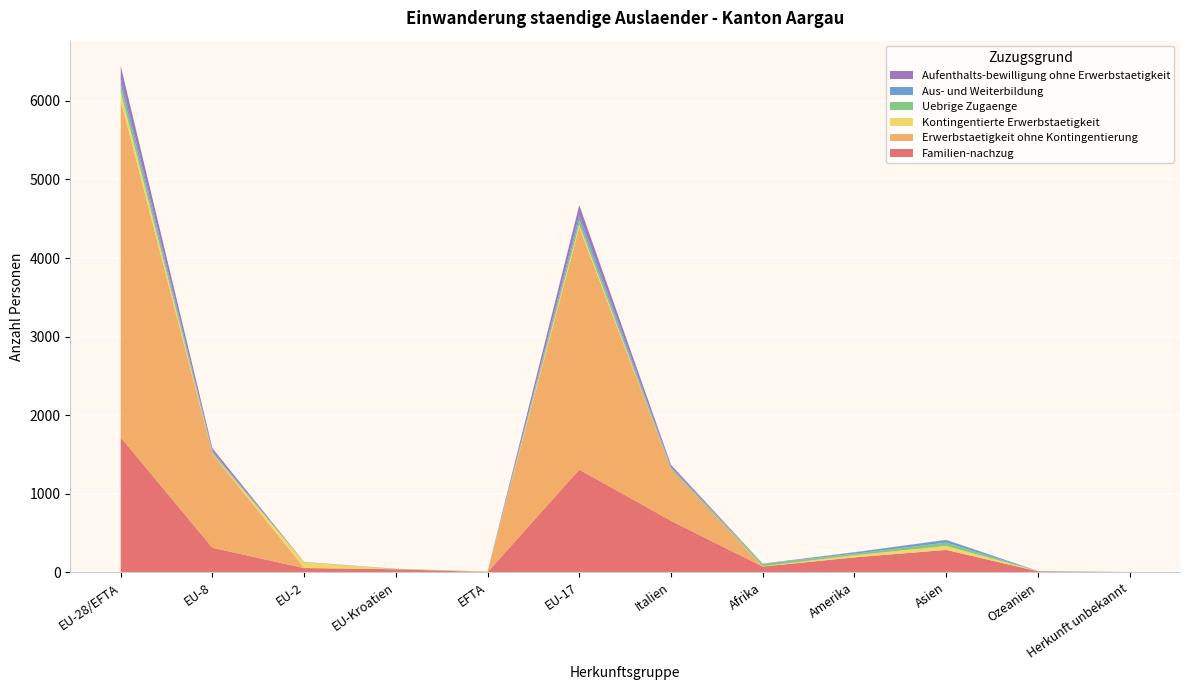

Reading left to right, what are all the values shown in this chart?

Familien-nachzug: EU-28/EFTA=1719	EU-8=313	EU-2=55	EU-Kroatien=40	EFTA=3	EU-17=1308	Italien=657	Afrika=74	Amerika=191	Asien=286	Ozeanien=14	Herkunft unbekannt=0
Erwerbstaetigkeit ohne Kontingentierung: EU-28/EFTA=4286	EU-8=1194	EU-2=3	EU-Kroatien=0	EFTA=8	EU-17=3081	Italien=657	Afrika=0	Amerika=0	Asien=0	Ozeanien=0	Herkunft unbekannt=0
Kontingentierte Erwerbstaetigkeit: EU-28/EFTA=110	EU-8=4	EU-2=70	EU-Kroatien=1	EFTA=0	EU-17=35	Italien=0	Afrika=4	Amerika=27	Asien=50	Ozeanien=2	Herkunft unbekannt=0
Uebrige Zugaenge: EU-28/EFTA=93	EU-8=19	EU-2=2	EU-Kroatien=6	EFTA=0	EU-17=66	Italien=15	Afrika=31	Amerika=19	Asien=43	Ozeanien=2	Herkunft unbekannt=5
Aus- und Weiterbildung: EU-28/EFTA=76	EU-8=14	EU-2=2	EU-Kroatien=0	EFTA=0	EU-17=60	Italien=13	Afrika=1	Amerika=17	Asien=33	Ozeanien=1	Herkunft unbekannt=0
Aufenthalts-bewilligung ohne Erwerbstaetigkeit: EU-28/EFTA=160	EU-8=35	EU-2=1	EU-Kroatien=0	EFTA=0	EU-17=124	Italien=27	Afrika=2	Amerika=3	Asien=2	Ozeanien=0	Herkunft unbekannt=0